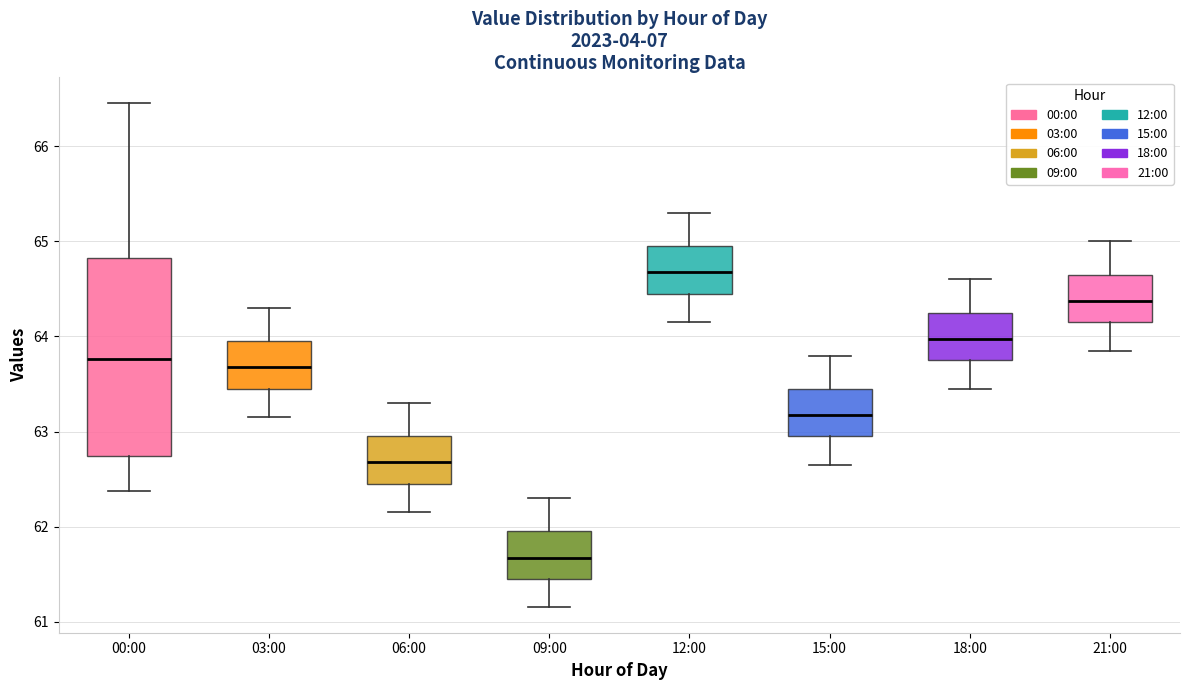

Reading left to right, transcribe this box plot: for each box, give where its median line is, the range the box spans, and where its two whiskers end, as read against the y-axis. The values are not printed on the chart, so give them approximately, as read against the axis.

00:00: median 63.8, box 62.7 to 64.8, whiskers 62.4 to 66.5
03:00: median 63.7, box 63.5 to 64.0, whiskers 63.2 to 64.3
06:00: median 62.7, box 62.5 to 63.0, whiskers 62.2 to 63.3
09:00: median 61.7, box 61.5 to 62.0, whiskers 61.2 to 62.3
12:00: median 64.7, box 64.5 to 65.0, whiskers 64.2 to 65.3
15:00: median 63.2, box 63.0 to 63.5, whiskers 62.7 to 63.8
18:00: median 64.0, box 63.8 to 64.3, whiskers 63.5 to 64.6
21:00: median 64.4, box 64.2 to 64.7, whiskers 63.9 to 65.0